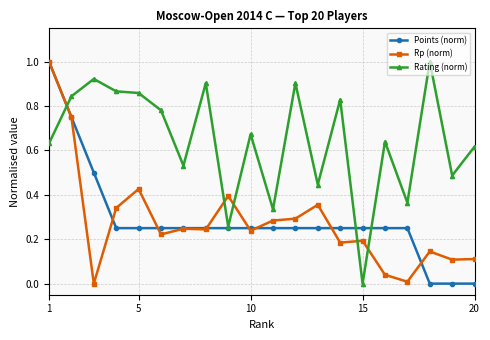

What is the difference between the maximum and minimum values in the Points (norm) series?

1.0